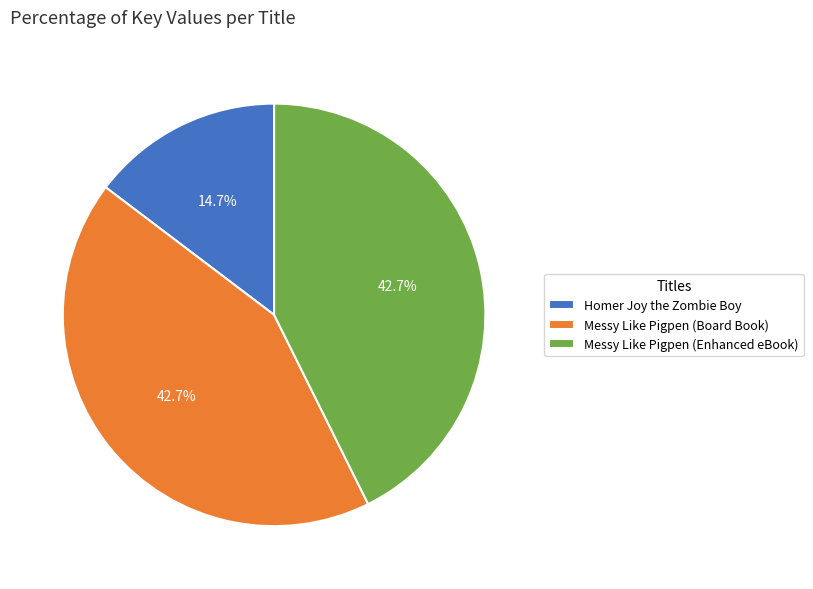

To the nearest percent, what percentage of the pie is Homer Joy the Zombie Boy?

15%